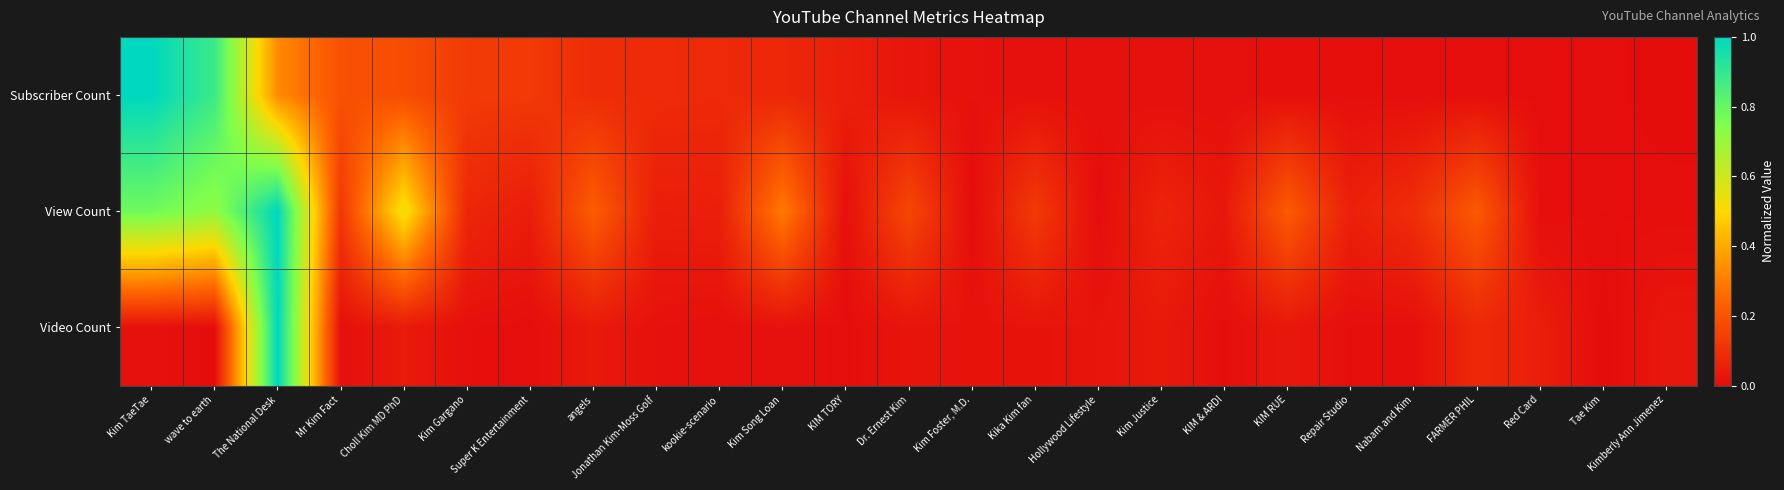

Reading left to right, transcribe all the data shown in this chart.

Subscriber Count: Kim TaeTae=1.0	wave to earth=0.9	The National Desk=0.3	Mr Kim Fact=0.2	Choll Kim MD PhD=0.2	Kim Gargano=0.1	Super K Entertainment=0.1	angels=0.1	Jonathan Kim-Moss Golf=0.1	kookie-scenario=0.1	Kim Song Loan=0.1	KIM TORY=0.1	Dr. Ernest Kim=0.0	Kim Foster, M.D.=0.0	Kika Kim fan=0.0	Hollywood Lifestyle=0.0	Kim Justice=0.0	KIM & ARDI=0.0	KIM RUE=0.0	Repair Studio=0.0	Nabam and Kim=0.0	FARMER PHIL=0.0	Red Card=0.0	Tae Kim=0.0	Kimberly Ann Jimenez=0.0
View Count: Kim TaeTae=0.8	wave to earth=0.7	The National Desk=1.0	Mr Kim Fact=0.1	Choll Kim MD PhD=0.5	Kim Gargano=0.1	Super K Entertainment=0.0	angels=0.2	Jonathan Kim-Moss Golf=0.0	kookie-scenario=0.1	Kim Song Loan=0.3	KIM TORY=0.0	Dr. Ernest Kim=0.2	Kim Foster, M.D.=0.0	Kika Kim fan=0.1	Hollywood Lifestyle=0.0	Kim Justice=0.1	KIM & ARDI=0.0	KIM RUE=0.2	Repair Studio=0.1	Nabam and Kim=0.1	FARMER PHIL=0.2	Red Card=0.0	Tae Kim=0.0	Kimberly Ann Jimenez=0.0
Video Count: Kim TaeTae=0.0	wave to earth=0.0	The National Desk=1.0	Mr Kim Fact=0.0	Choll Kim MD PhD=0.0	Kim Gargano=0.0	Super K Entertainment=0.0	angels=0.0	Jonathan Kim-Moss Golf=0.0	kookie-scenario=0.0	Kim Song Loan=0.0	KIM TORY=0.0	Dr. Ernest Kim=0.0	Kim Foster, M.D.=0.0	Kika Kim fan=0.0	Hollywood Lifestyle=0.0	Kim Justice=0.0	KIM & ARDI=0.0	KIM RUE=0.0	Repair Studio=0.0	Nabam and Kim=0.0	FARMER PHIL=0.1	Red Card=0.1	Tae Kim=0.0	Kimberly Ann Jimenez=0.0